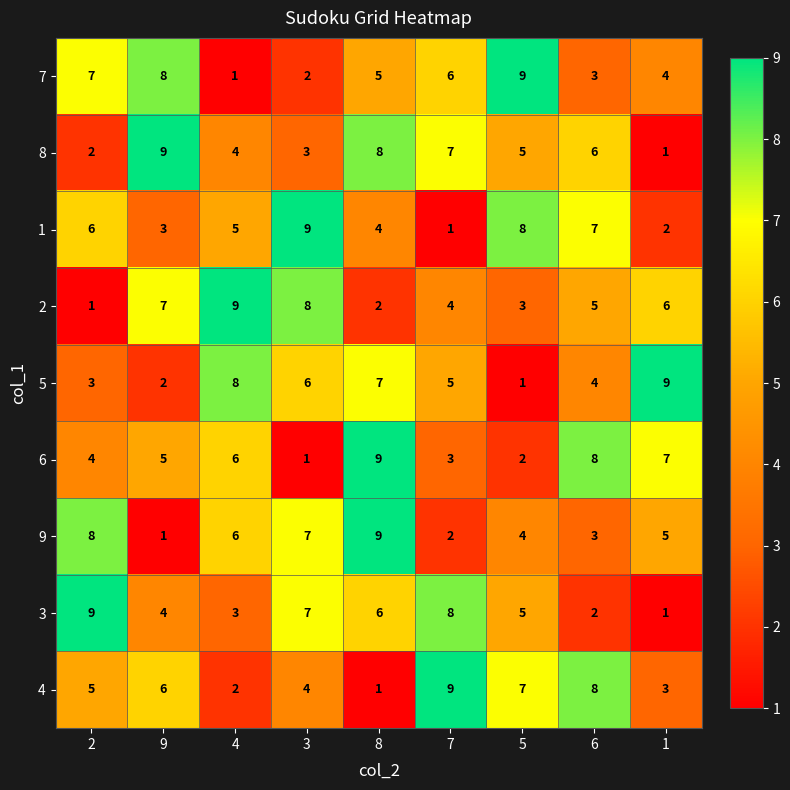

The 8 series shows 7 at 7. True or false?

True